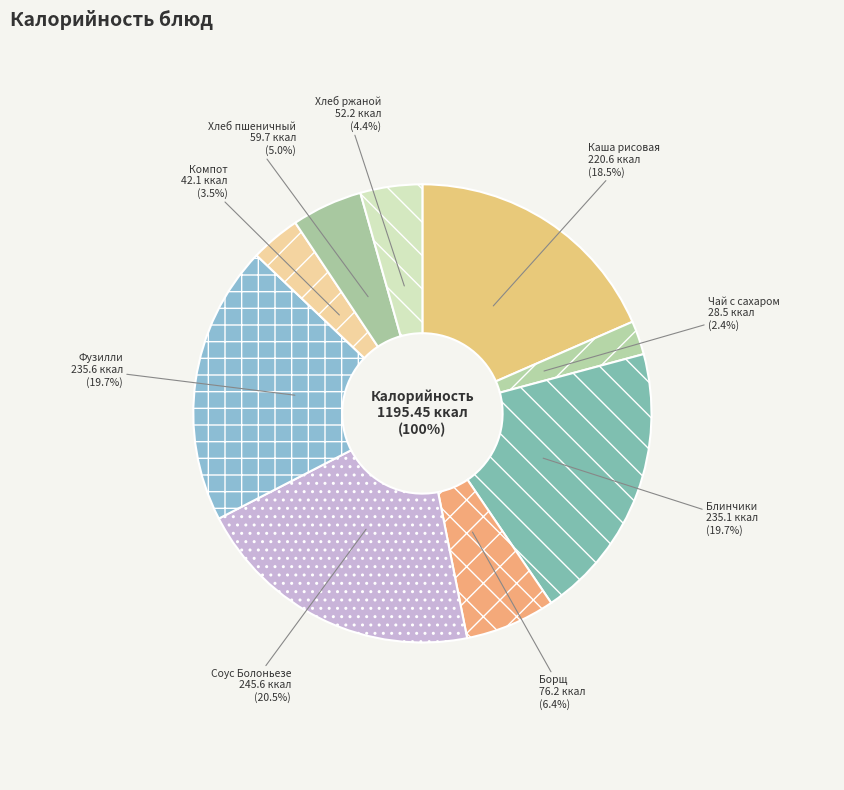

What percentage is the Хлеб пшеничный витаминизированный slice, to the nearest percent?

5%